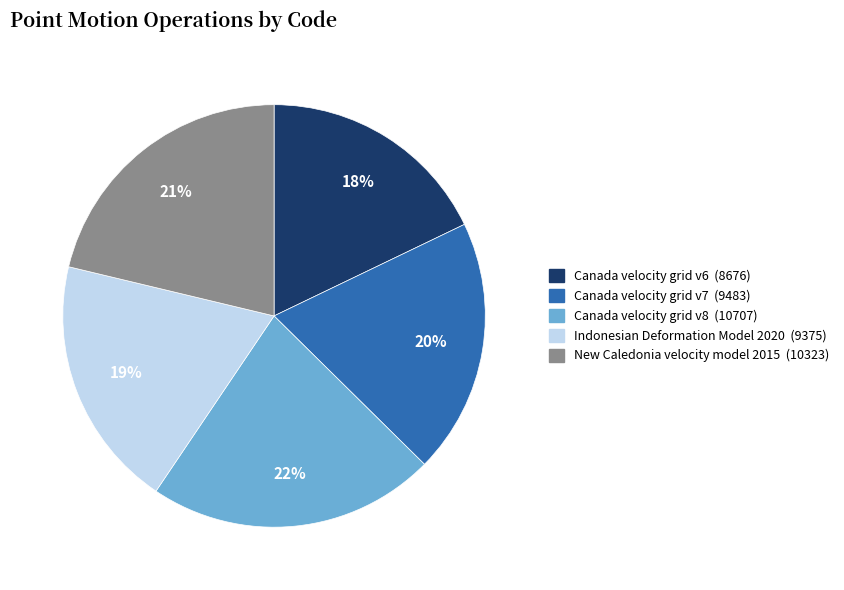

To the nearest percent, what is the average slice percentage?

20%